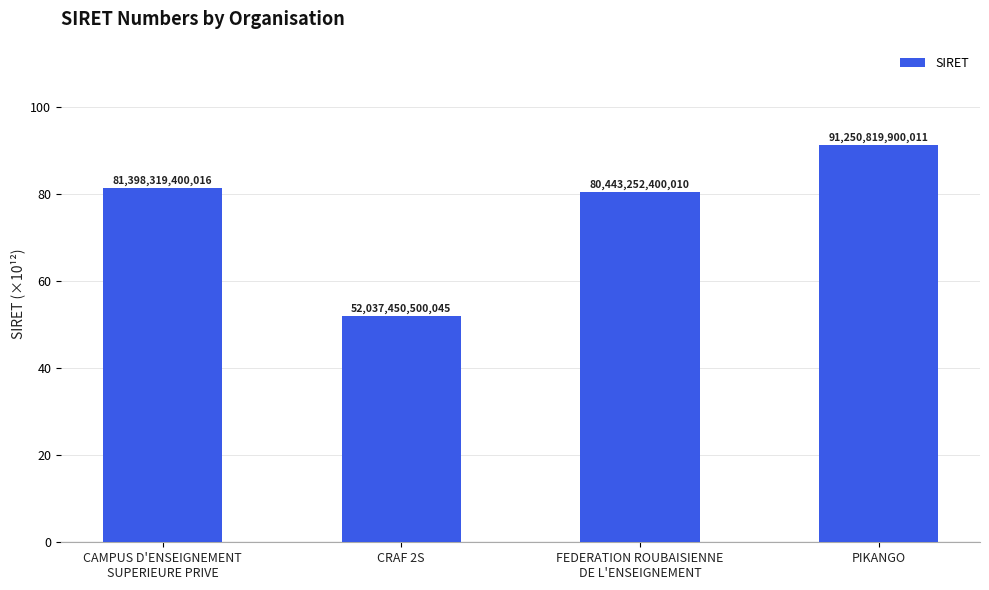

What is the difference between the values at CAMPUS D'ENSEIGNEMENT
SUPERIEURE PRIVE and PIKANGO?

9.9